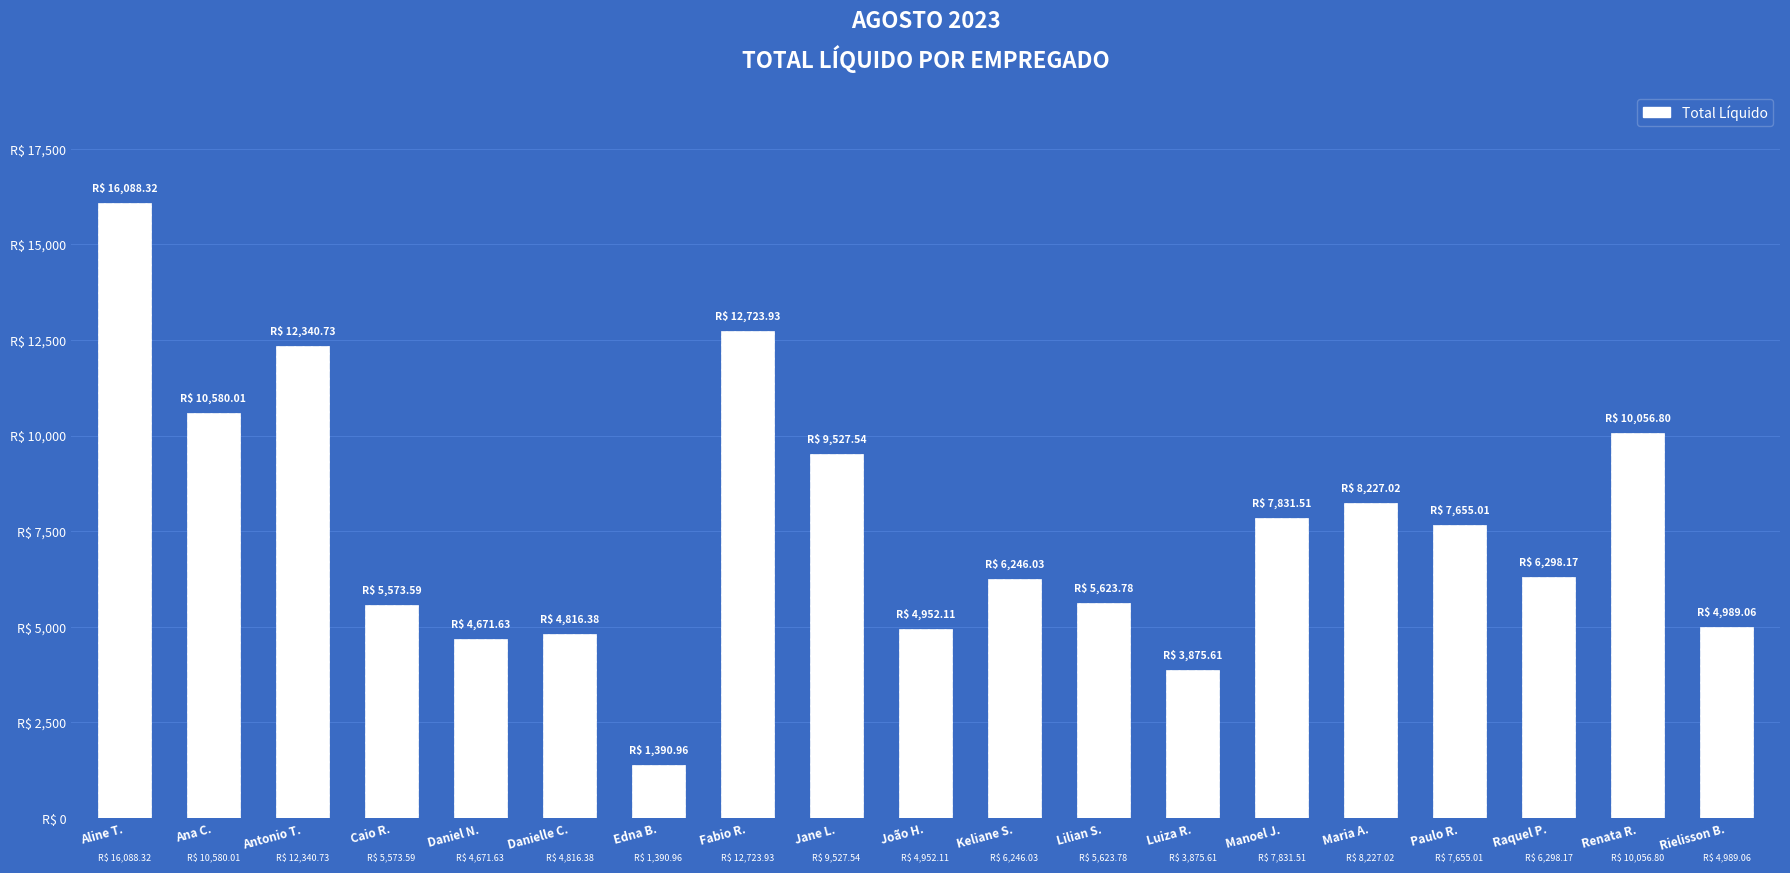

The value at Raquel P. is 6298.2. True or false?

True